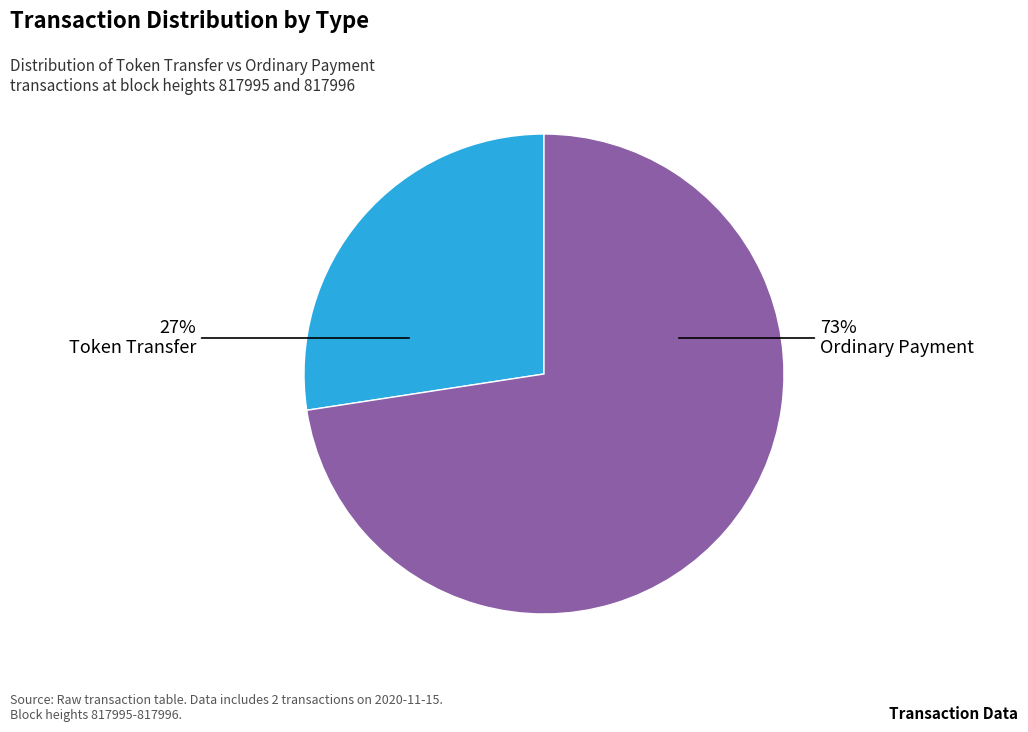

To the nearest percent, what is the average slice percentage?

50%